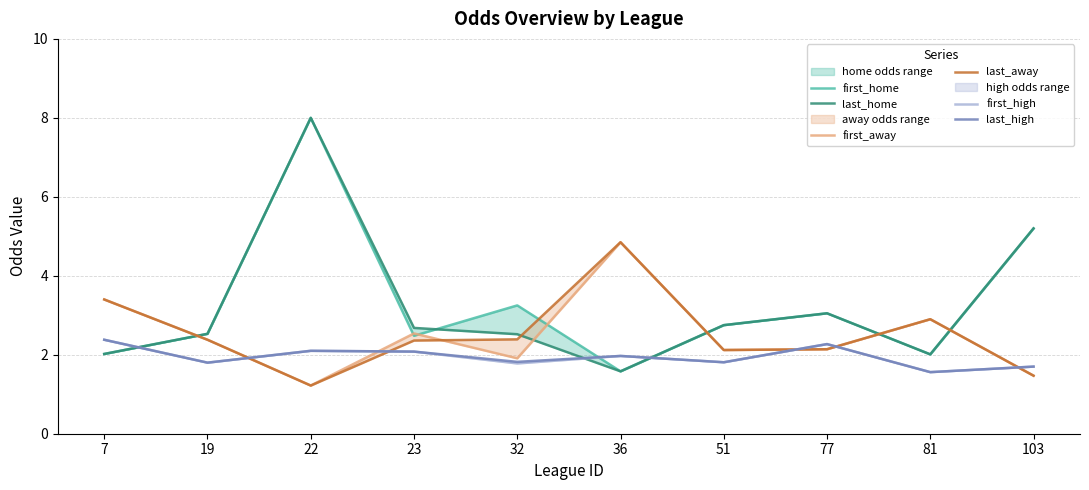

Which series has the largest range (max minus min)?

first_home